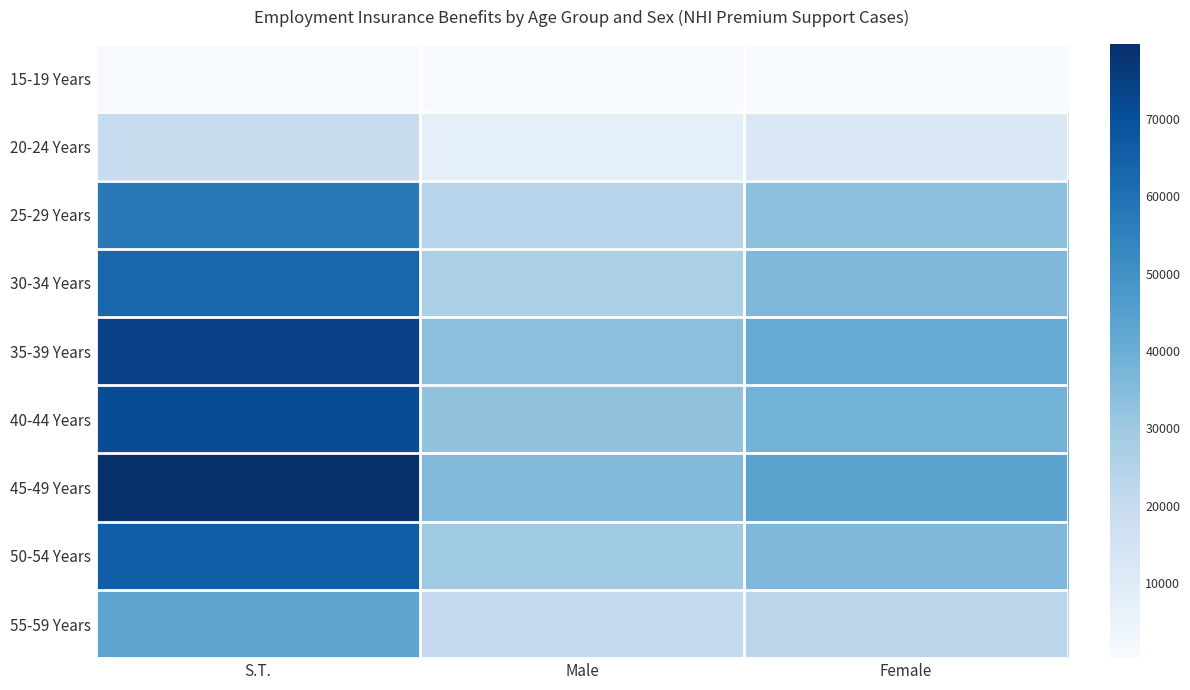

Rank the series at Female from highest to lowest value.

45-49 Years, 35-39 Years, 40-44 Years, 30-34 Years, 50-54 Years, 25-29 Years, 55-59 Years, 20-24 Years, 15-19 Years